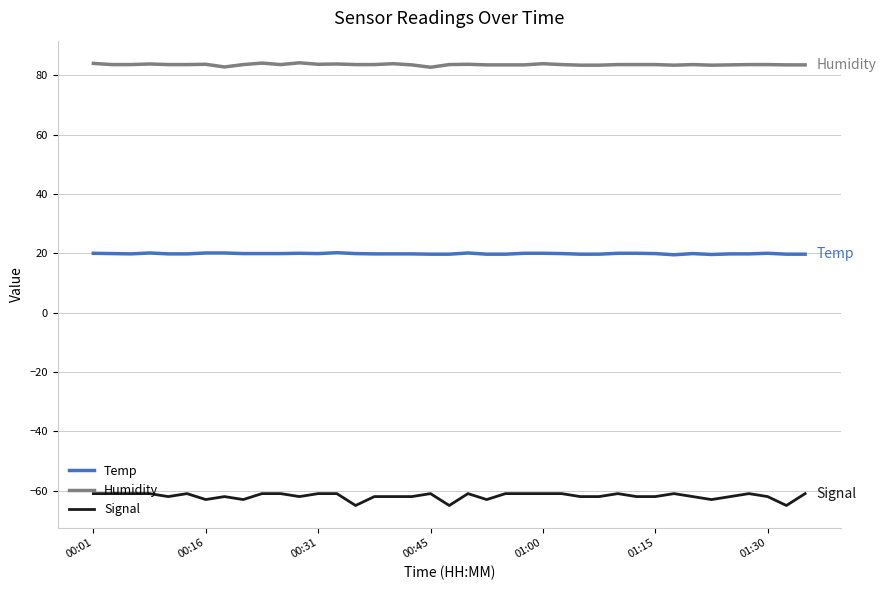

What is the minimum value for Temp?

19.5